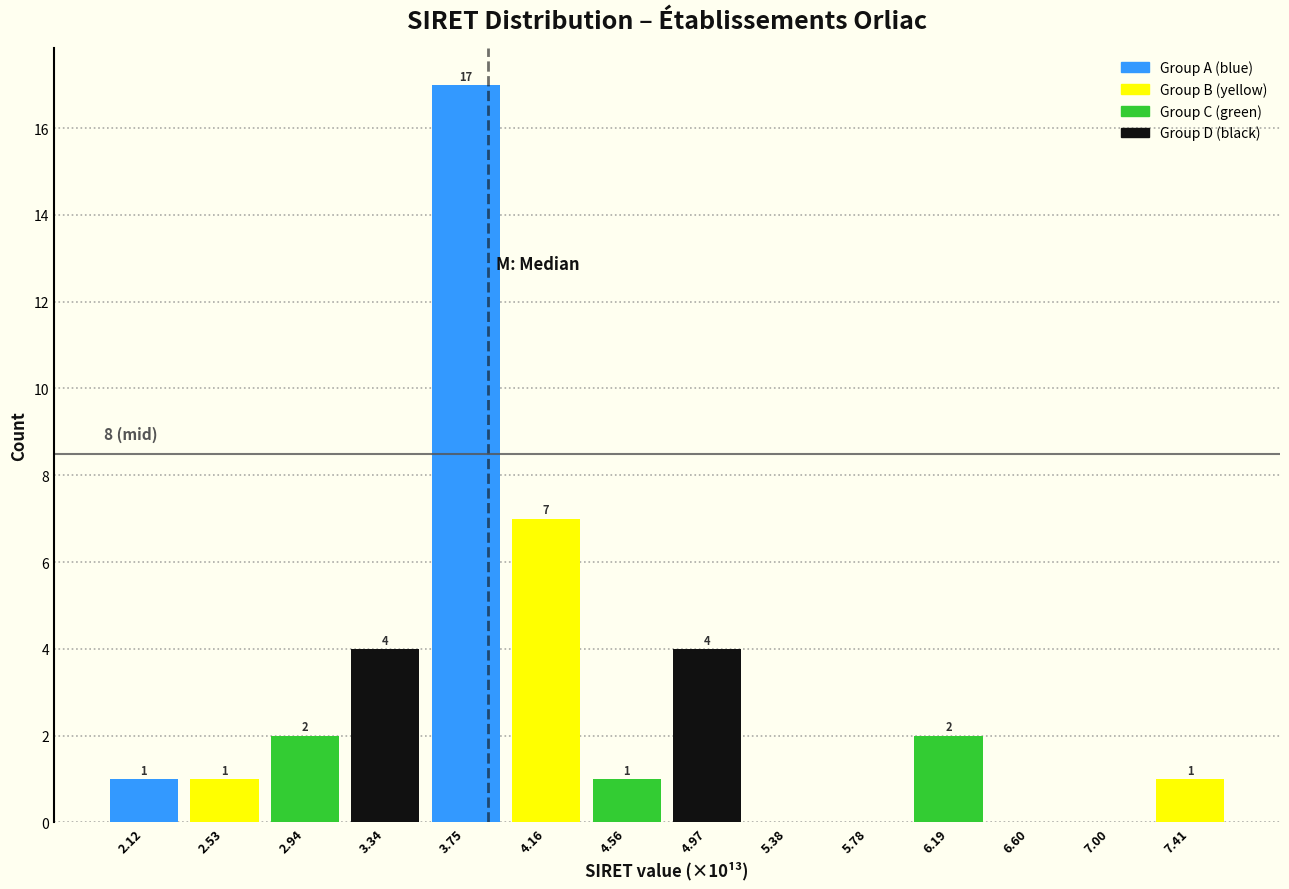

Reading left to right, what are all the values shown in this chart?

2.12=1	2.53=1	2.94=2	3.34=4	3.75=17	4.16=7	4.56=1	4.97=4	5.38=0	5.78=0	6.19=2	6.60=0	7.00=0	7.41=1